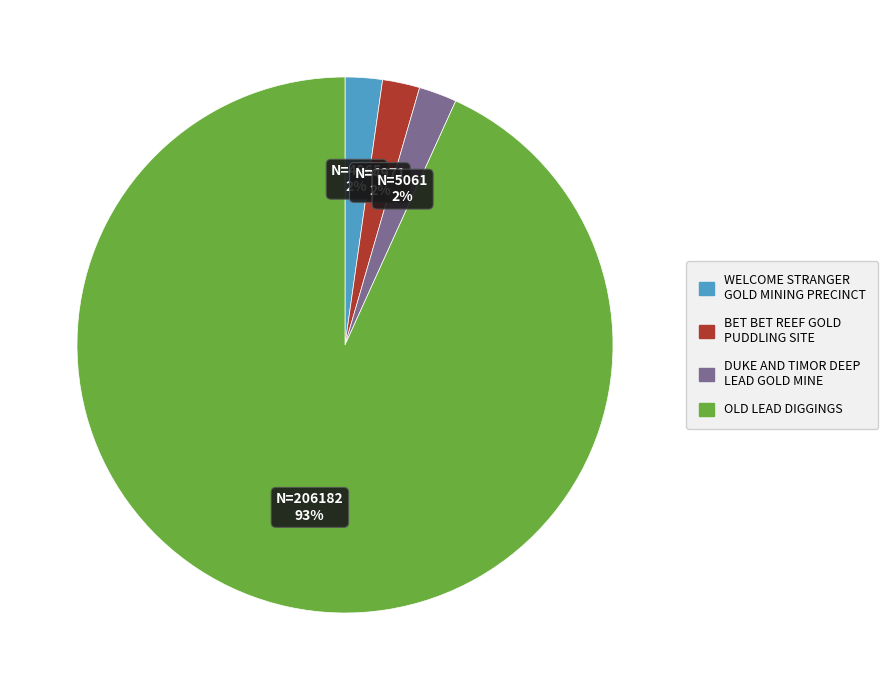

Which category has the biggest portion of the pie?

OLD LEAD DIGGINGS